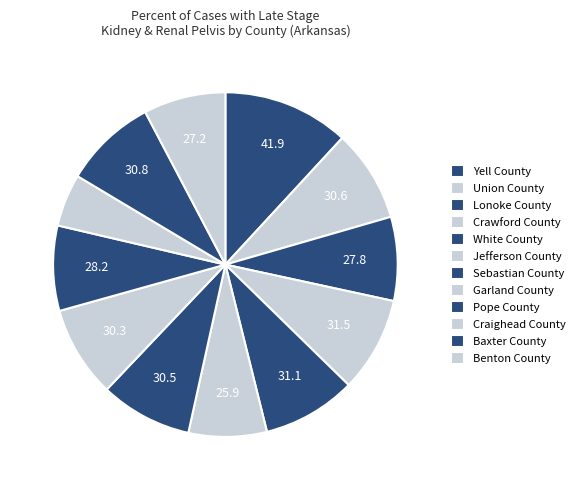

What is the largest slice in the pie chart?

Yell County